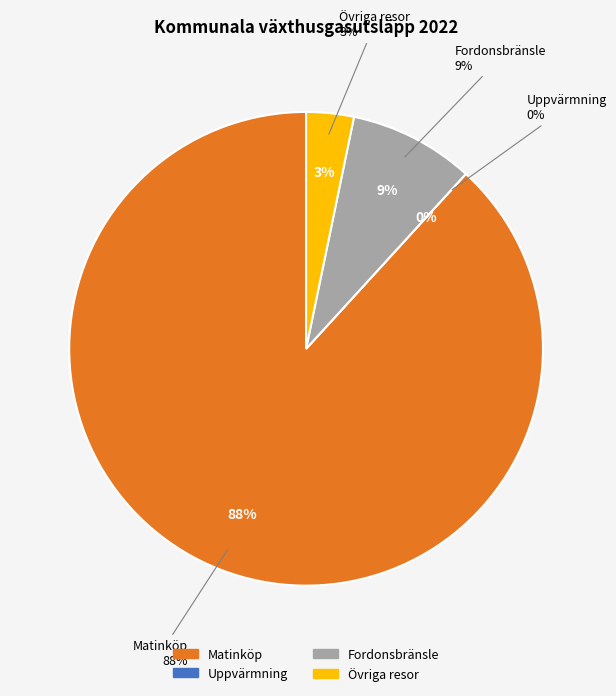

To the nearest percent, what is the difference between the Matinköp and Uppvärmning slice percentages?

88%